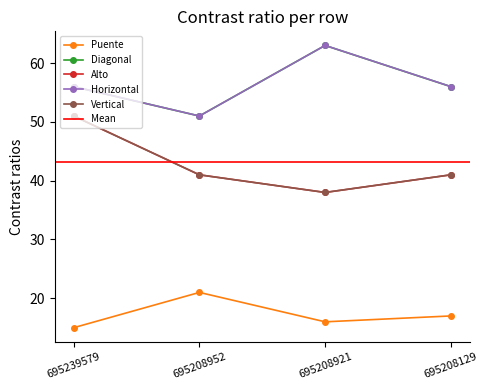

Reading left to right, transcribe all the data shown in this chart.

Puente: 15	21	16	17
Diagonal: 56	51	63	56
Alto: 51	41	38	41
Horizontal: 56	51	63	56
Vertical: 51	41	38	41